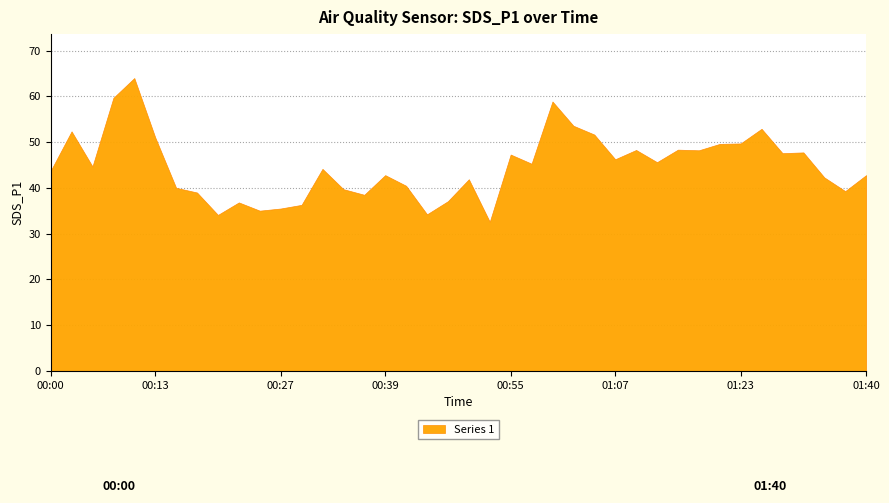

Does the chart have visible grid lines?

Yes